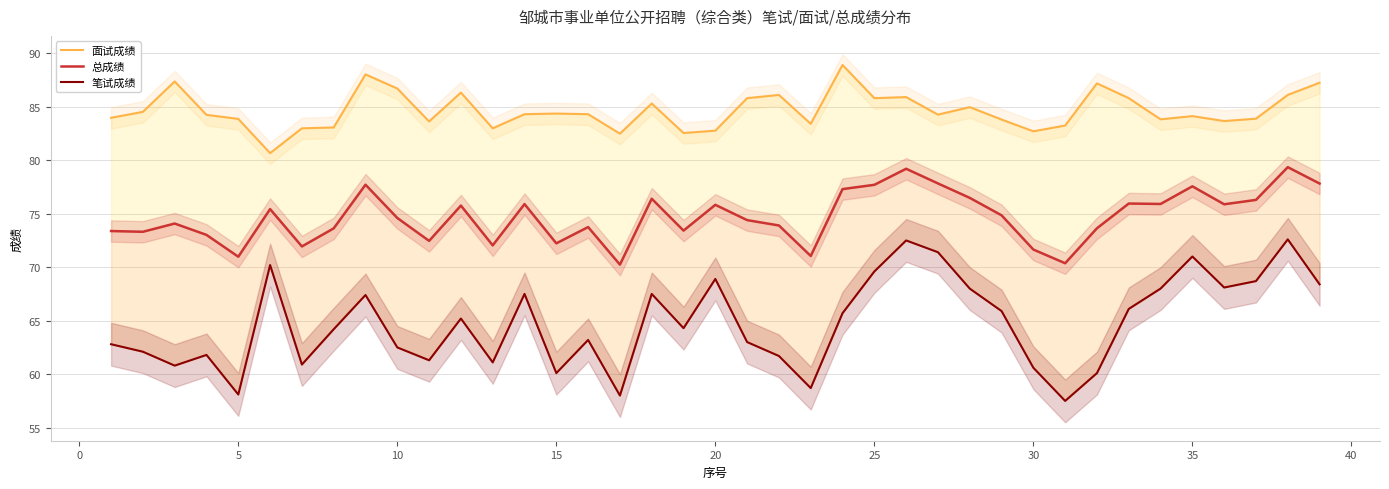

True or false: 总成绩 and 笔试成绩 cross at least once.

False